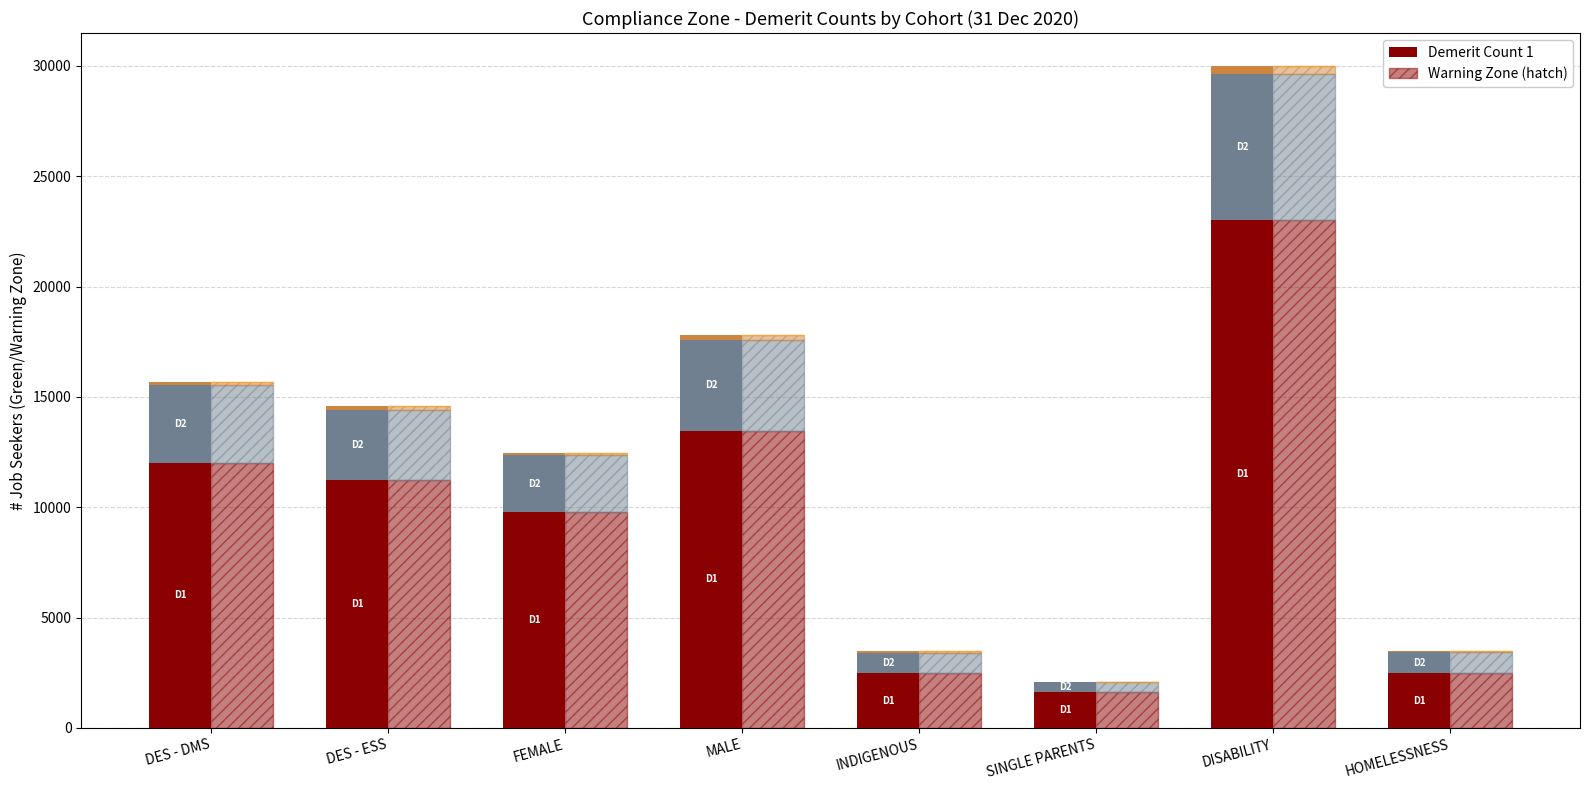

What is the maximum value for Demerit 3?

335.0